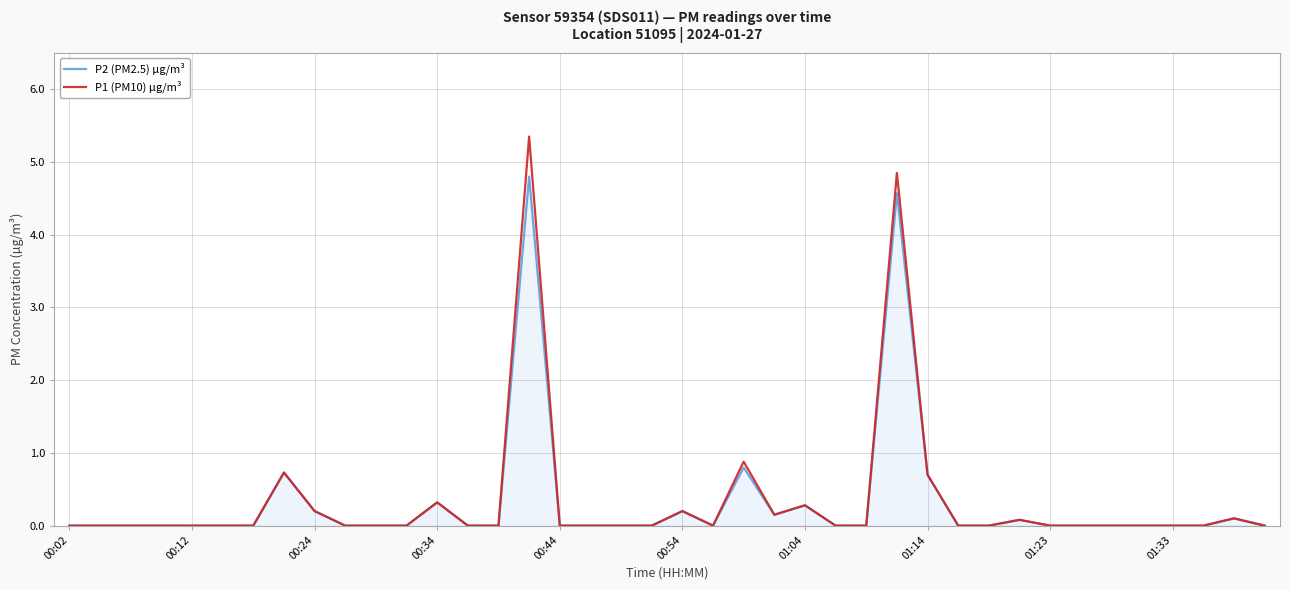

What is the maximum value for P2 (PM2.5) µg/m³?

4.8